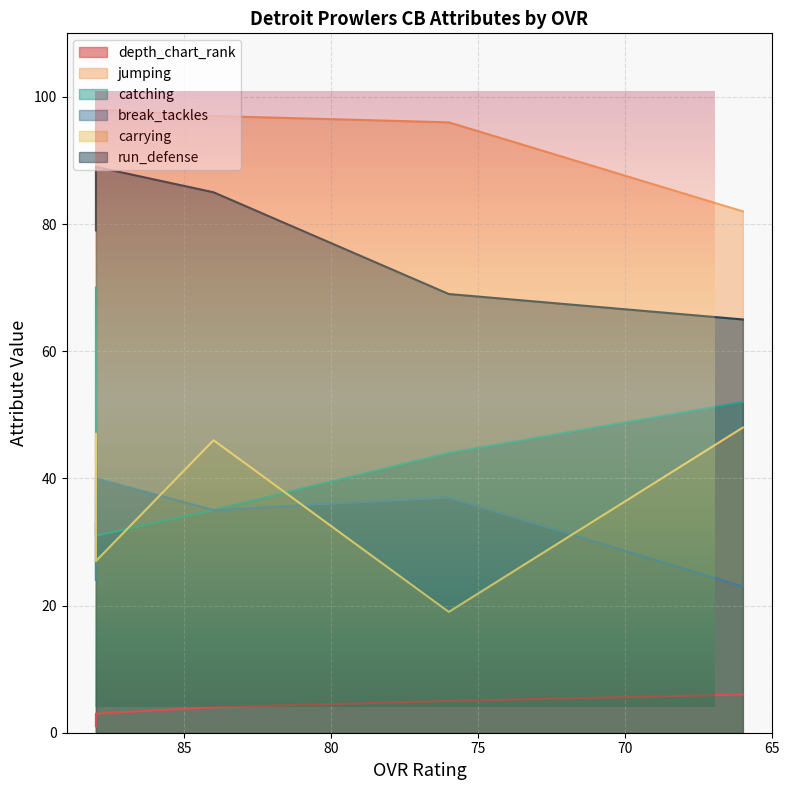

True or false: carrying has more than 0 points higher than both neighbors.

True